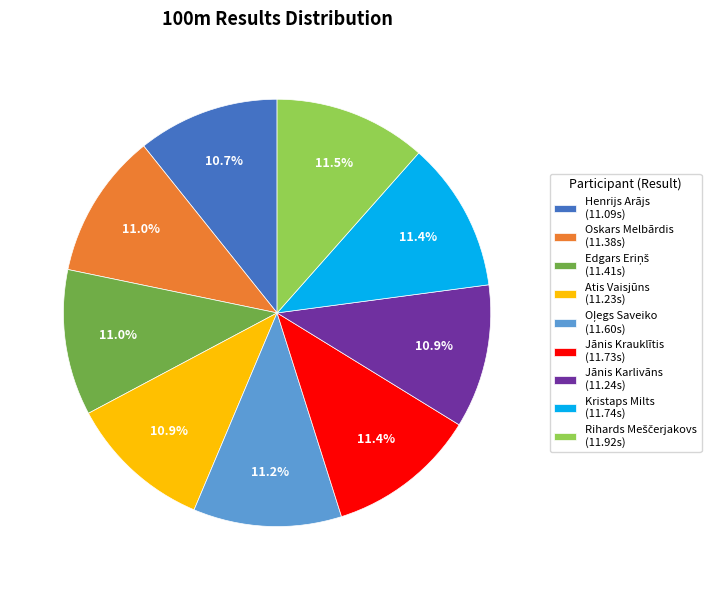

Combined, do Oskars Melbārdis (11.38s) and Henrijs Arājs (11.09s) account for over 50%?

No